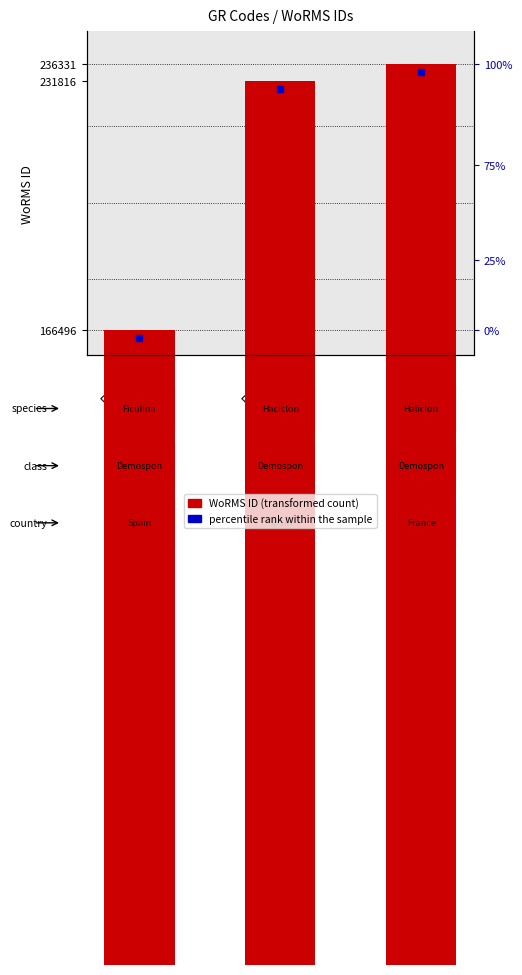

What is the maximum value shown in the chart?

236331